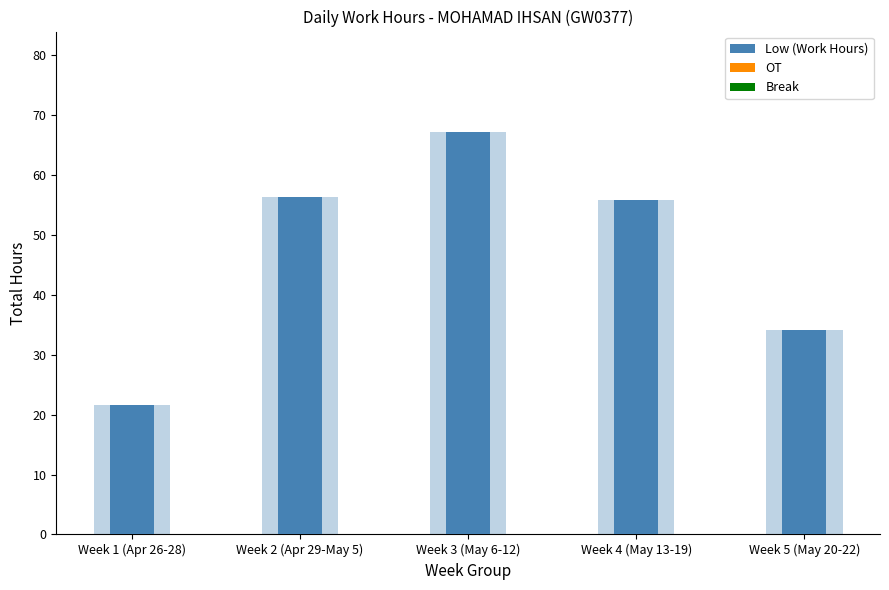

Where does the Low (Work Hours) series first go above 55?

Week 2 (Apr 29-May 5)